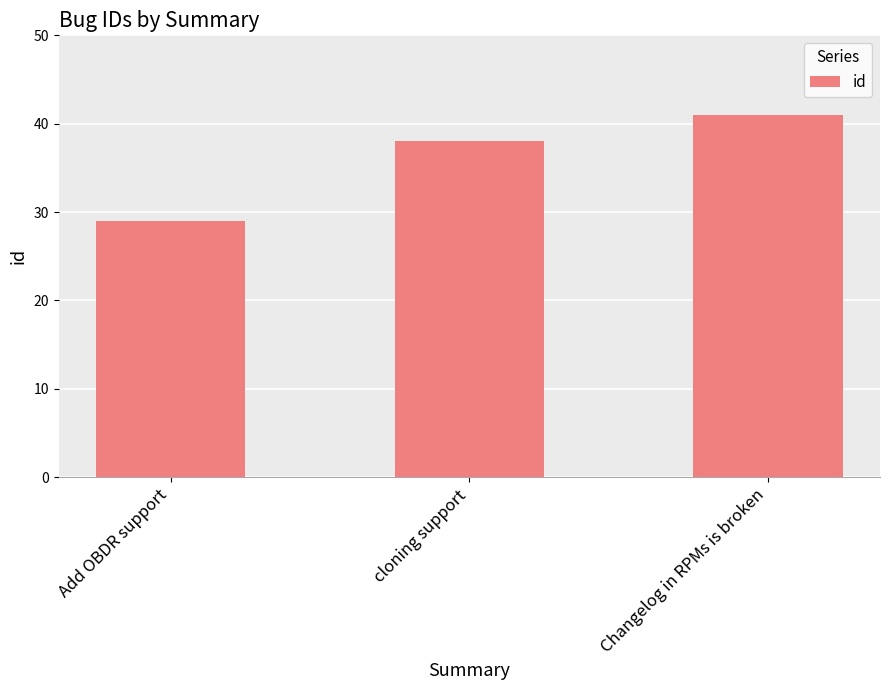

What is the value of the 3rd bar from the left?

41